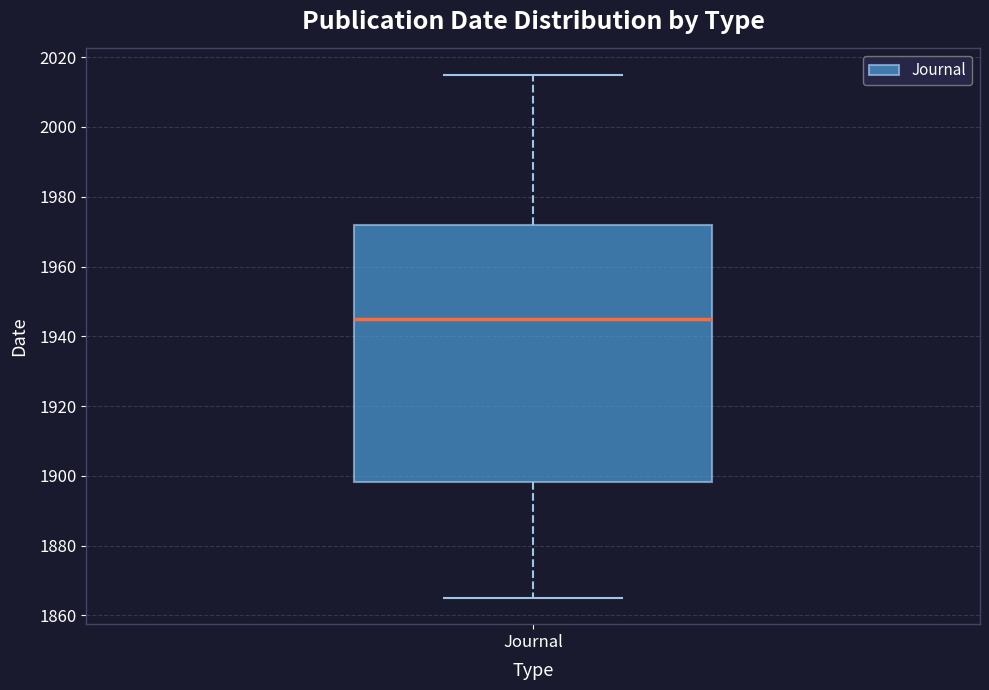

Read this box plot against the y-axis: the position of the median line, the range covered by the box, and the ends of both whiskers. The values are not printed on the chart, so give them approximately, as read against the axis.

median 1946, box 1898 to 1972, whiskers 1866 to 2016